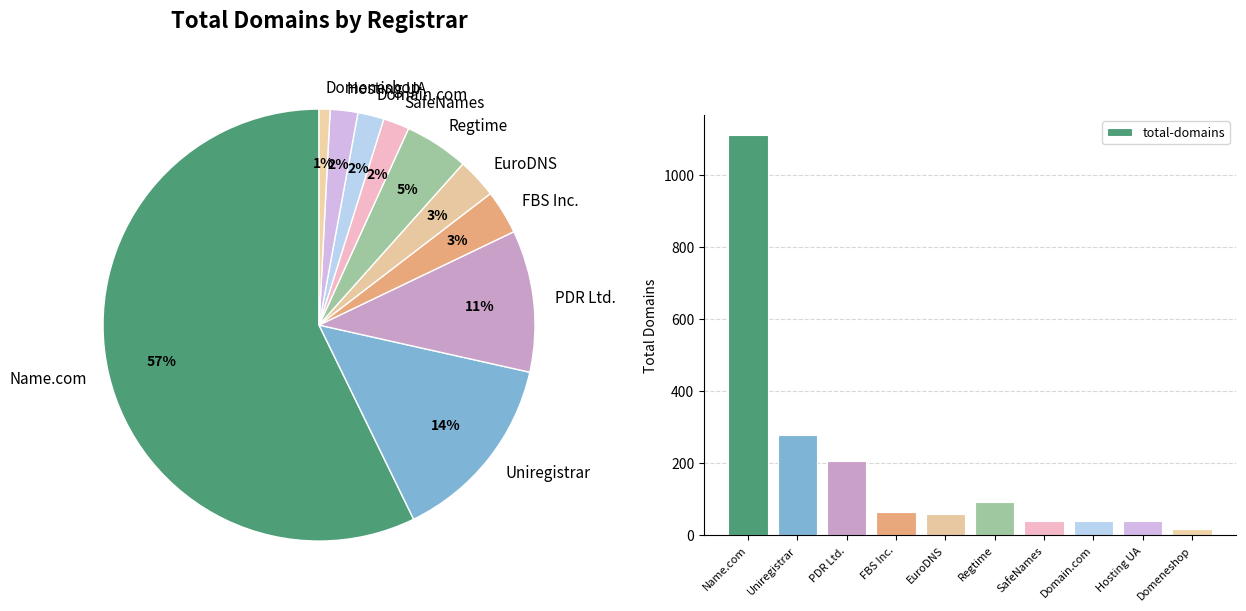

To the nearest percent, what is the difference between the Uniregistrar and PDR Ltd. slice percentages?

4%